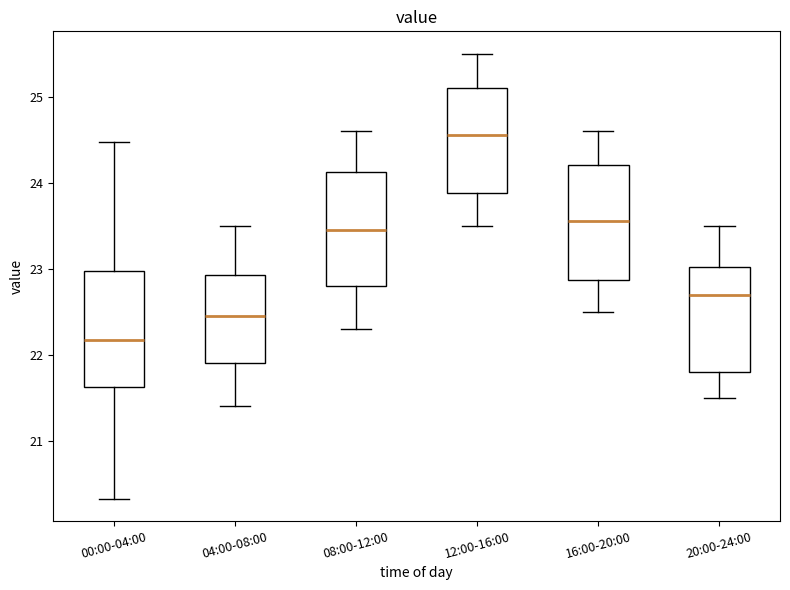

Where is the upper edge of the box for 04:00-08:00 on the y-axis? The values are not printed on the chart, so give them approximately, as read against the axis.

22.9